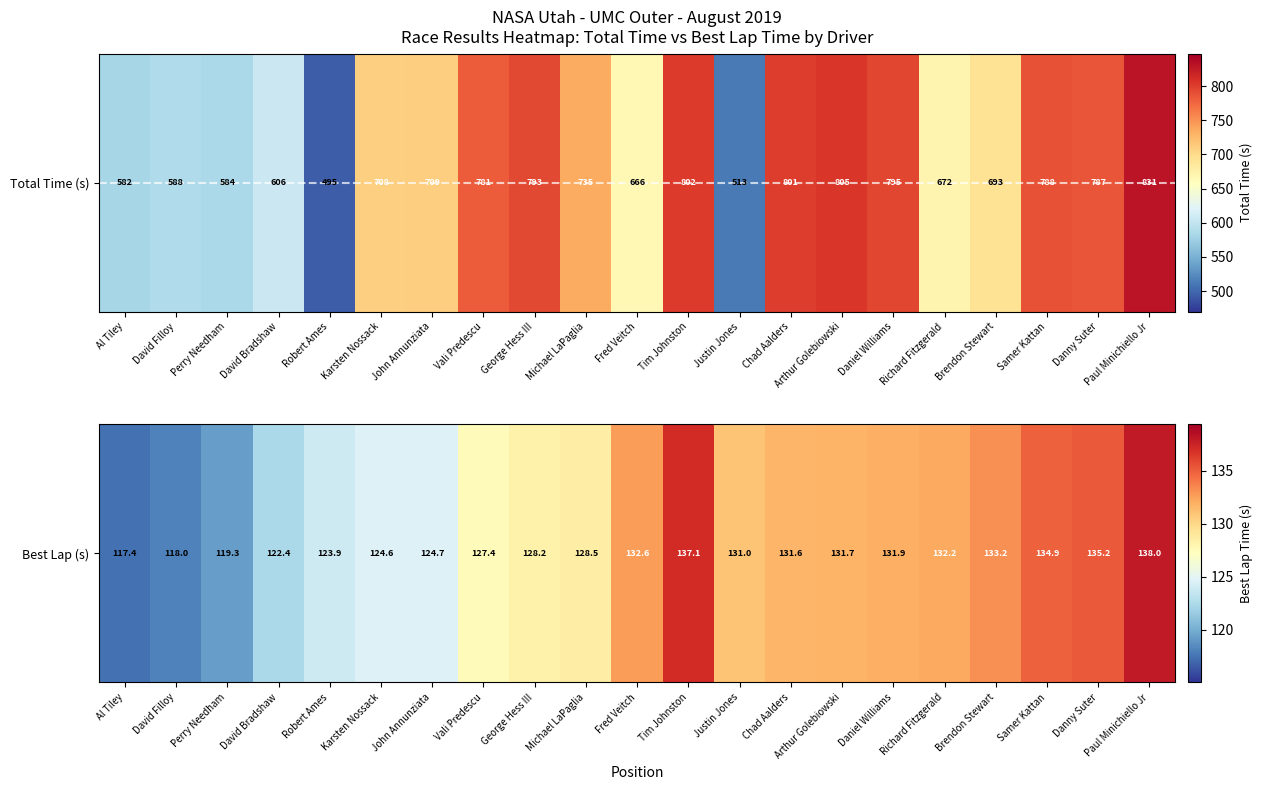

What is the ratio of the value at Brendon Stewart to the value at Fred Veitch?

1.0